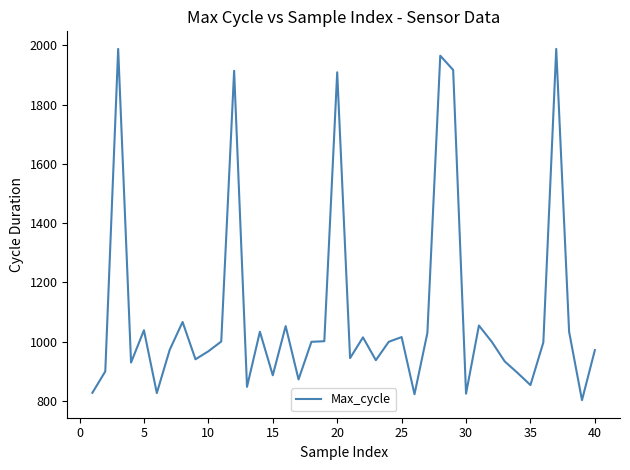

What is the maximum value shown in the chart?

1988